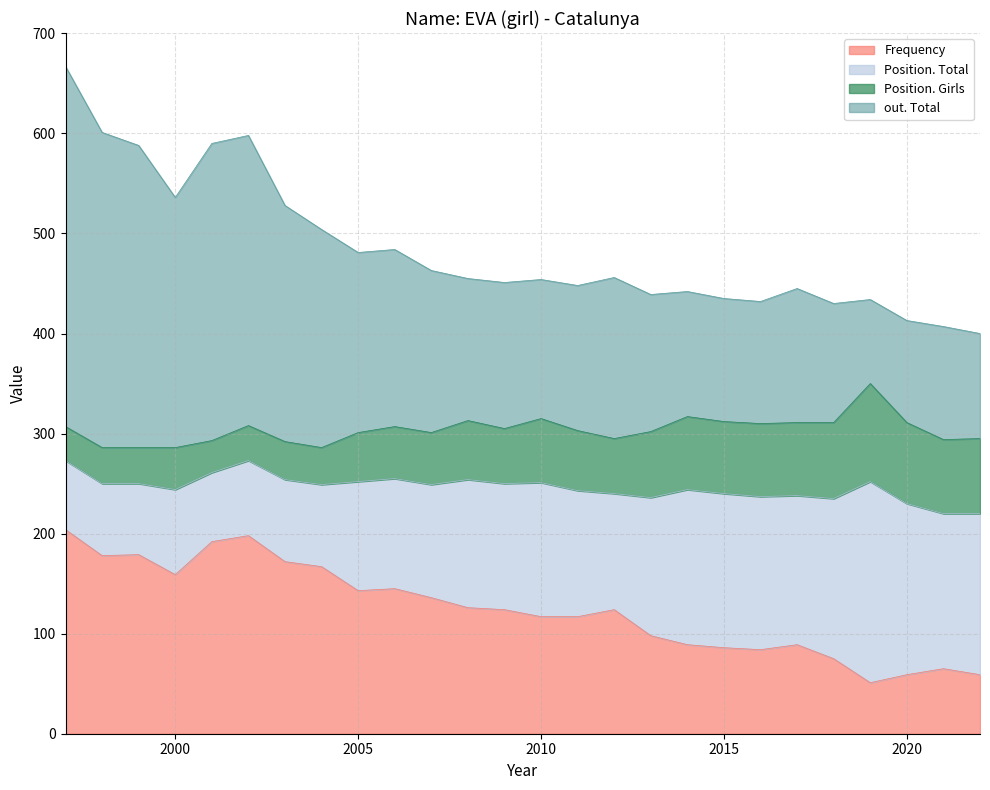

At which category does Frequency reach its first local peak?

1999